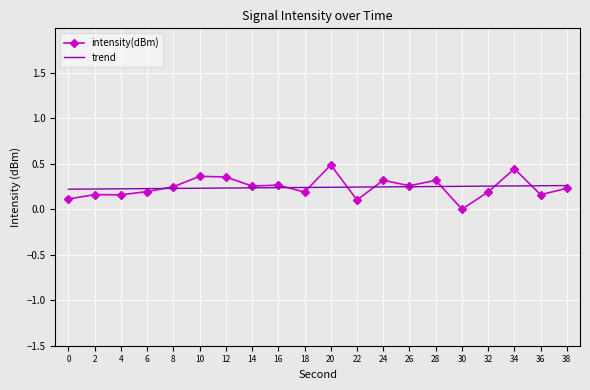

Is the value of trend at 24 greater than the value of intensity(dBm) at 30?

Yes